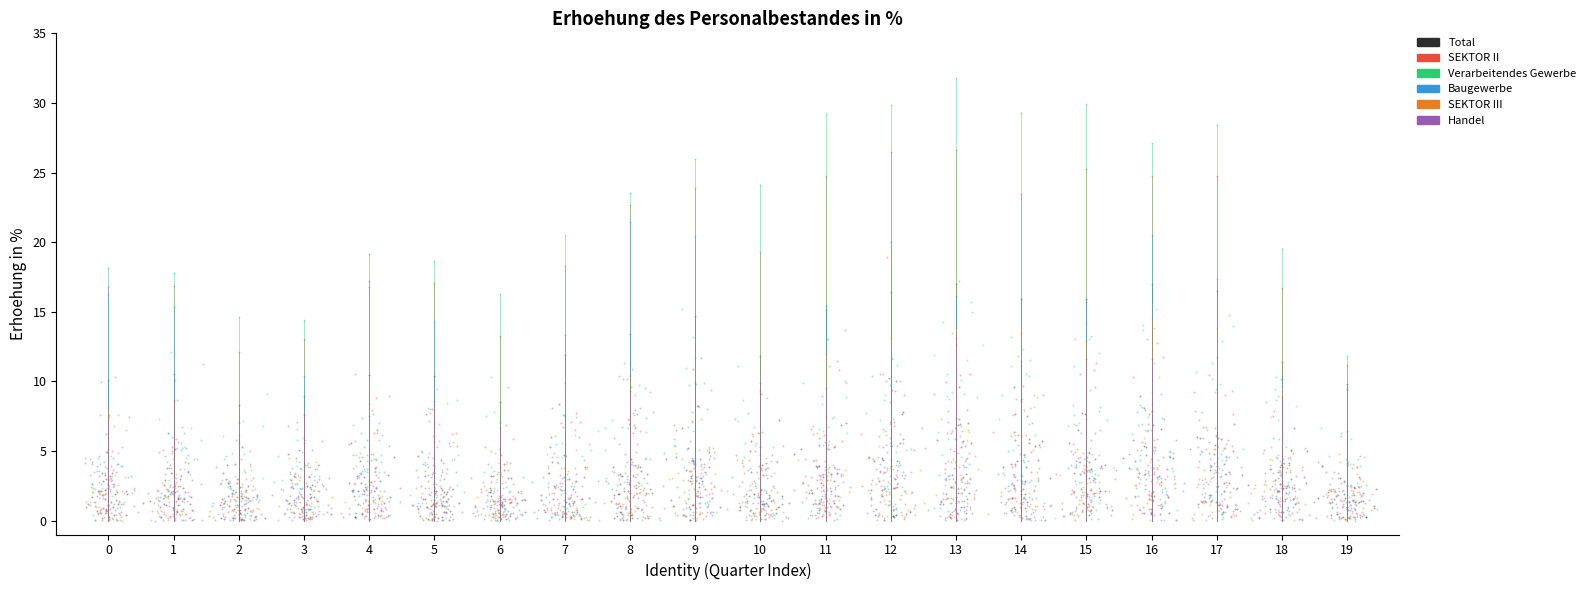

Which series reaches the maximum Y coordinate?

Verarbeitendes Gewerbe